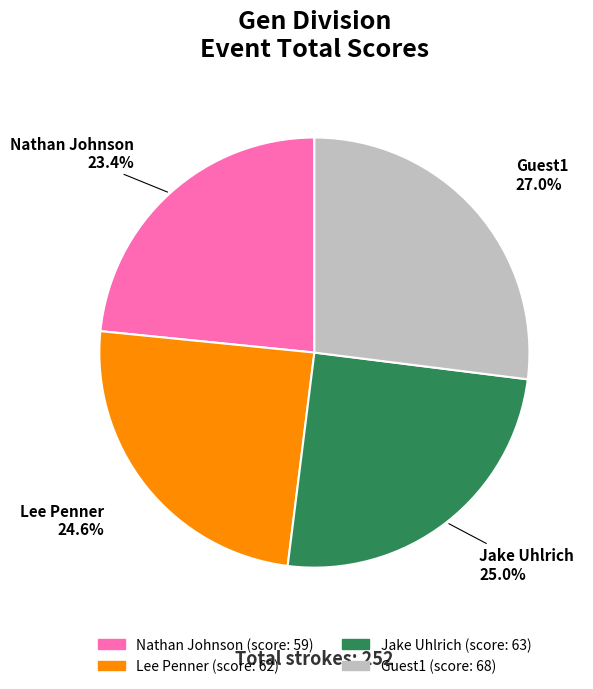

What percentage do Guest1 and Jake Uhlrich together represent?

52.0%